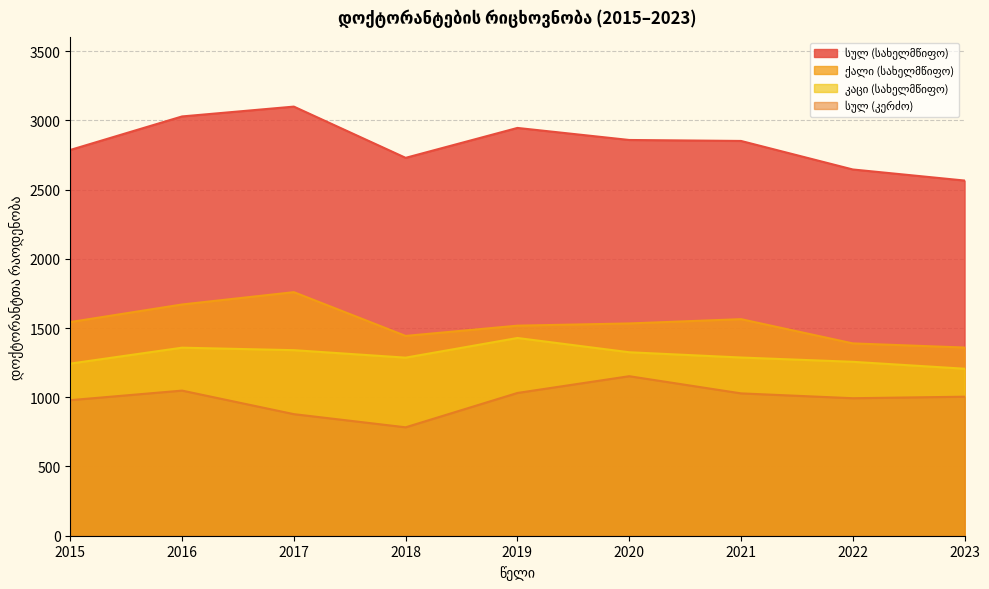

True or false: სულ (კერძო) and სულ (სახელმწიფო) intersect in this chart.

False